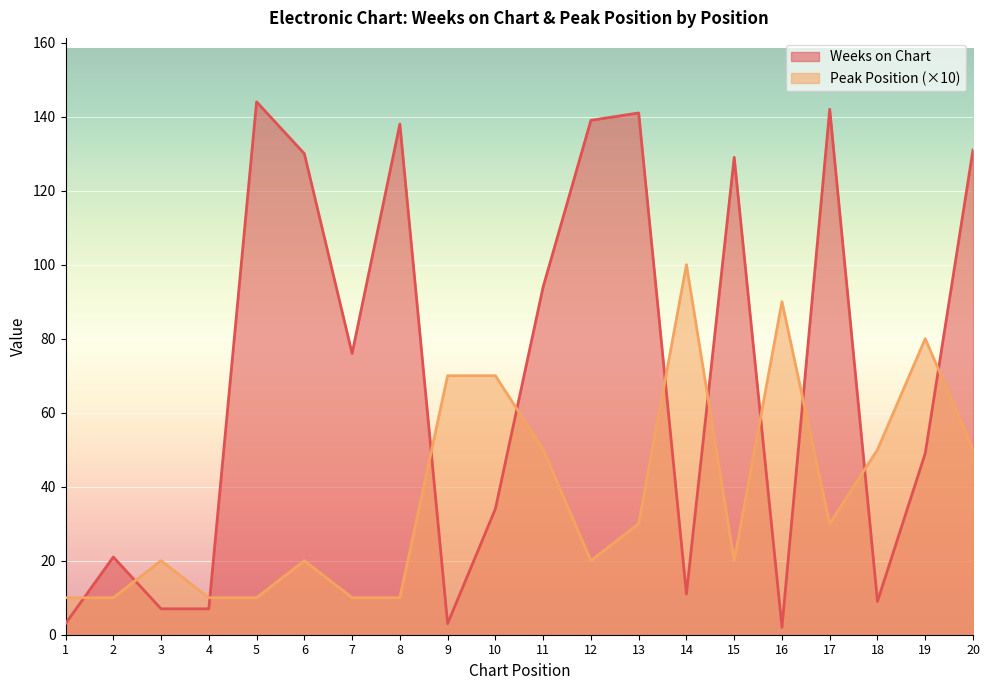

At which label does Weeks on Chart reach its peak?

5